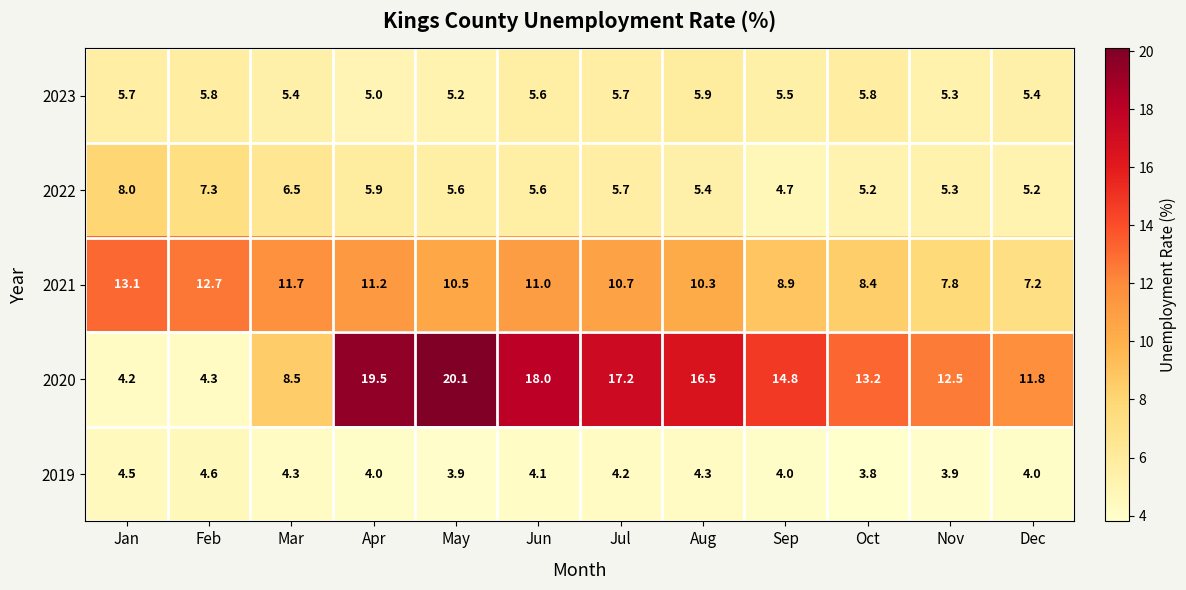

How many data points in 2021 are less than 10?

4